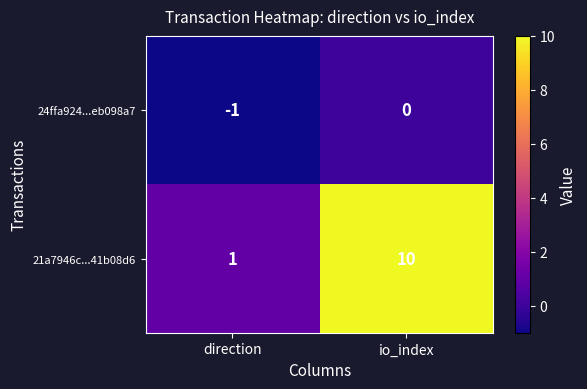

What is the average value of the 21a7946c...41b08d6 series?

6